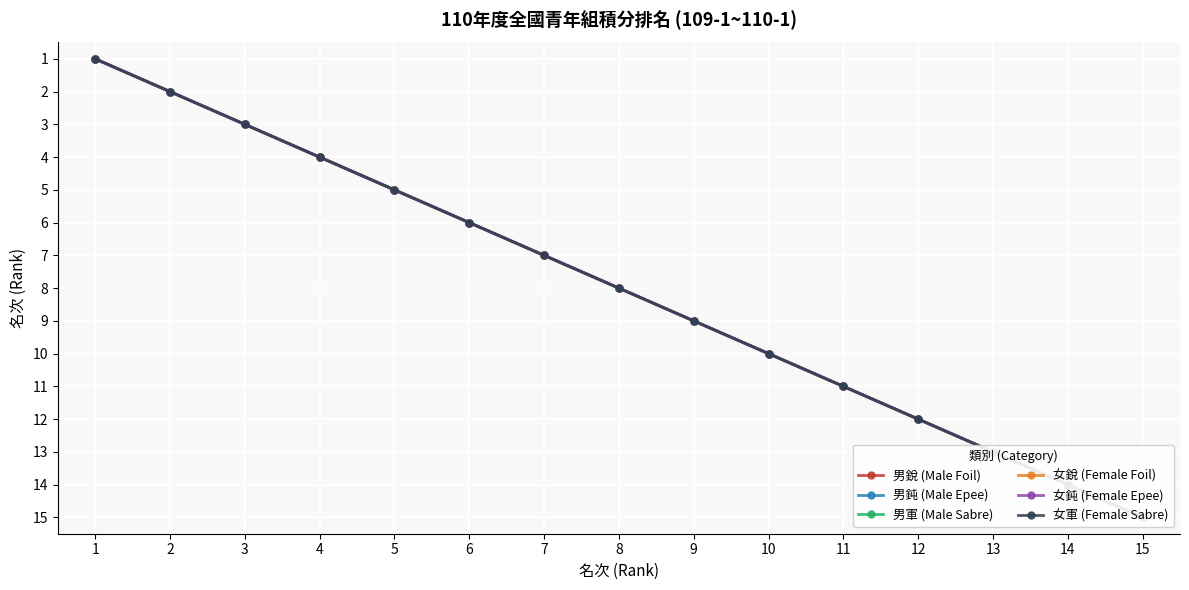

At which category is the sum across all series the highest?

15